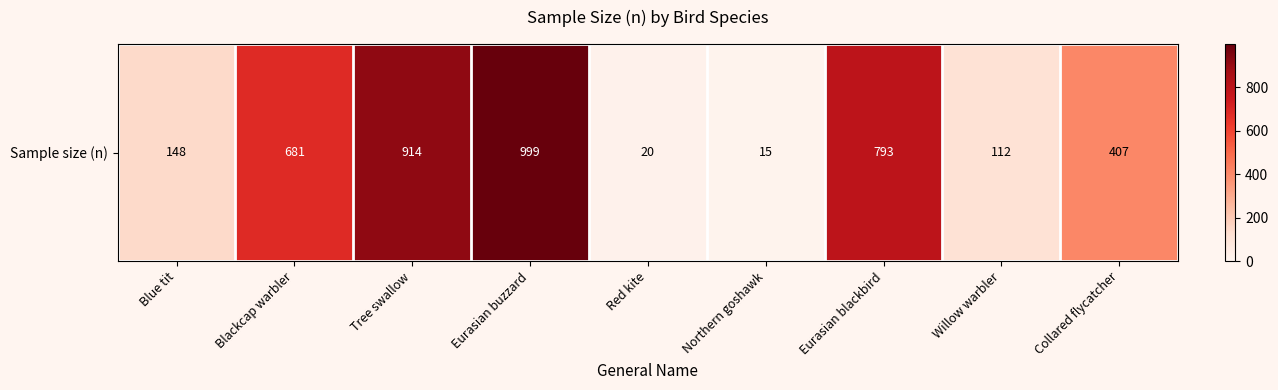

Count the number of values greater than 407.

4